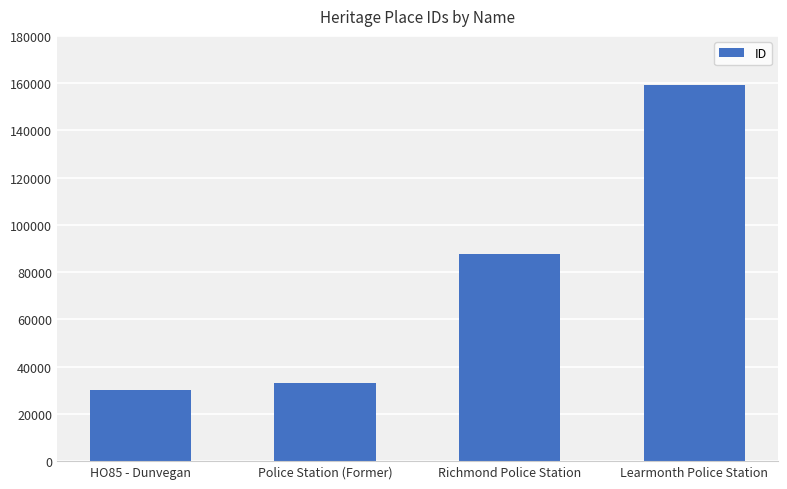

Reading left to right, transcribe all the data shown in this chart.

HO85 - Dunvegan=30136	Police Station (Former)=33132	Richmond Police Station=87752	Learmonth Police Station=159149